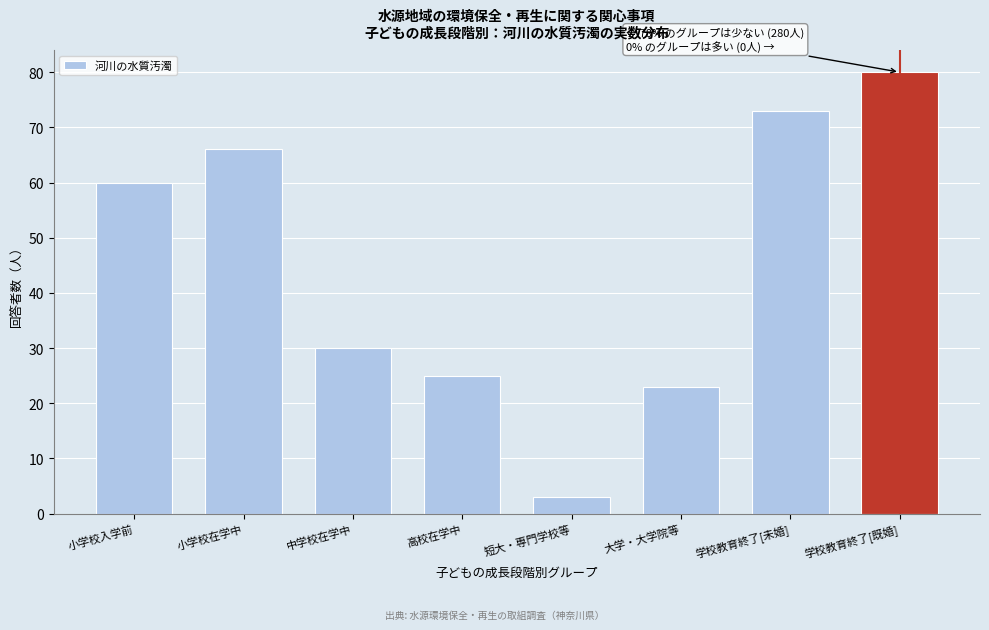

Reading right to left, transcribe all the data shown in this chart.

学校教育終了[既婚]=80	学校教育終了[未婚]=73	大学・大学院等=23	短大・専門学校等=3	高校在学中=25	中学校在学中=30	小学校在学中=66	小学校入学前=60